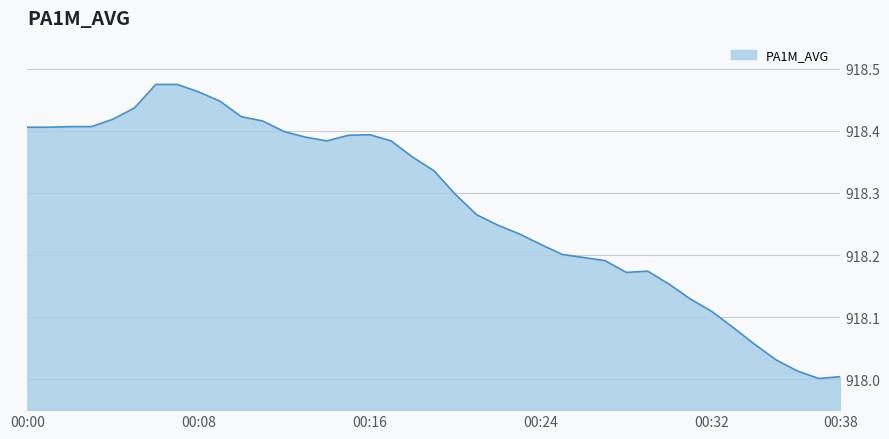

What is the difference between the maximum and minimum values?

0.5